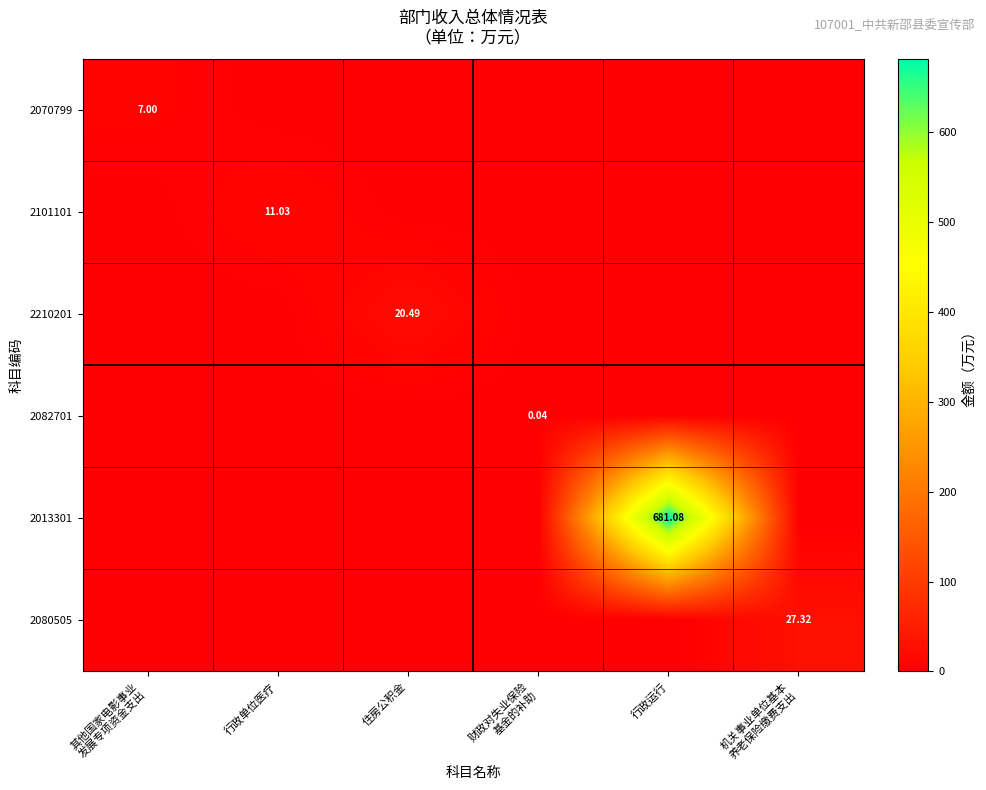

The value of 2082701 at 住房公积金 is 0.0. True or false?

True